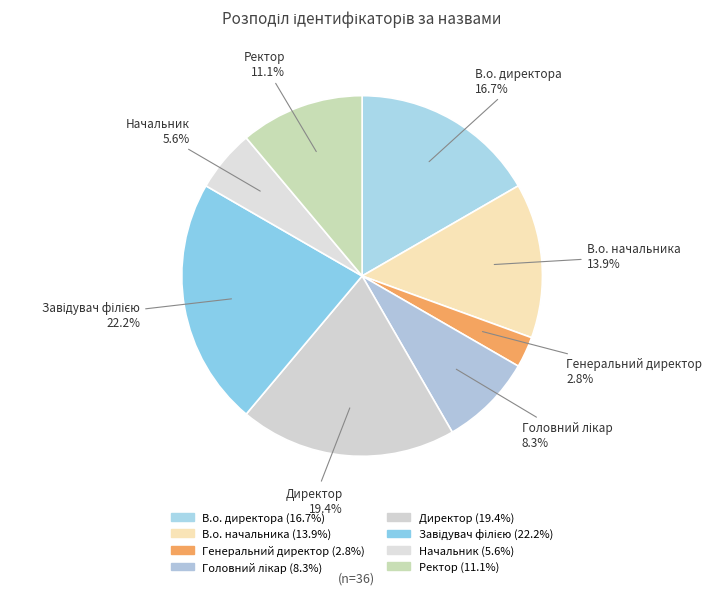

Does Ректор represent more than half of the total?

No